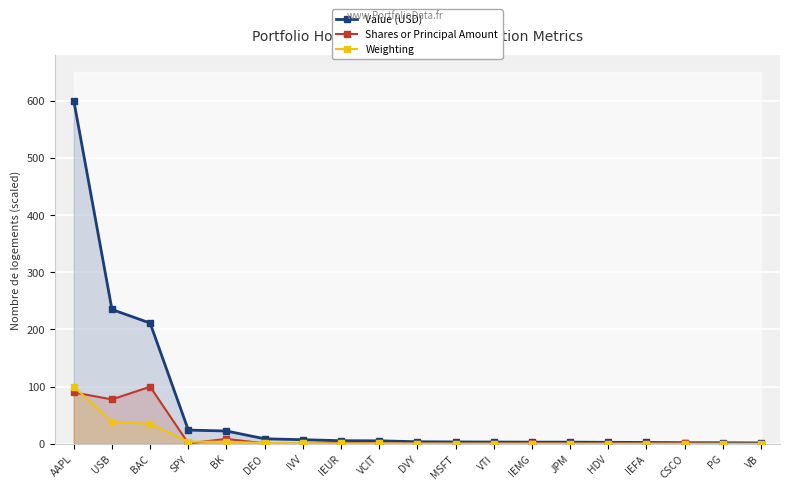

What is the difference between the second highest and minimum values in the Shares or Principal Amount series?

89.8